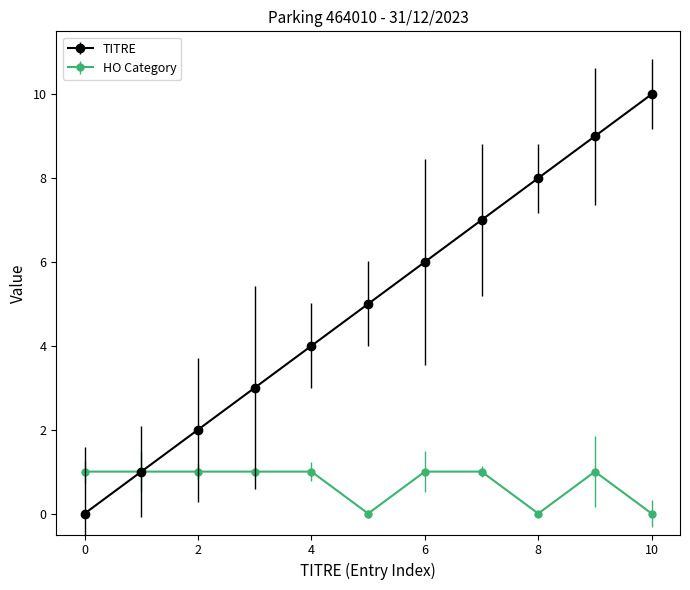

Which series has the largest range (max minus min)?

TITRE